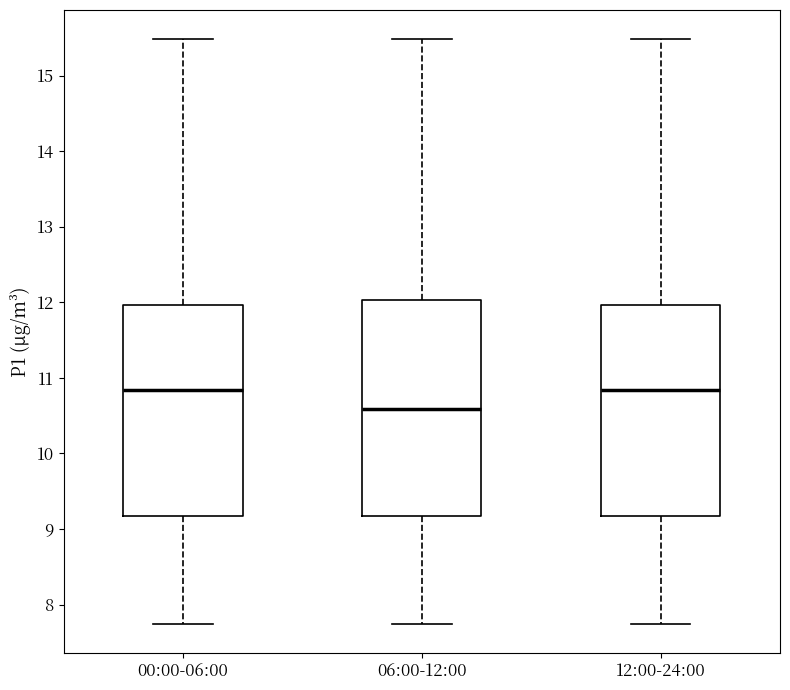

Where is the upper edge of the box for 00:00-06:00 on the y-axis? The values are not printed on the chart, so give them approximately, as read against the axis.

12.0